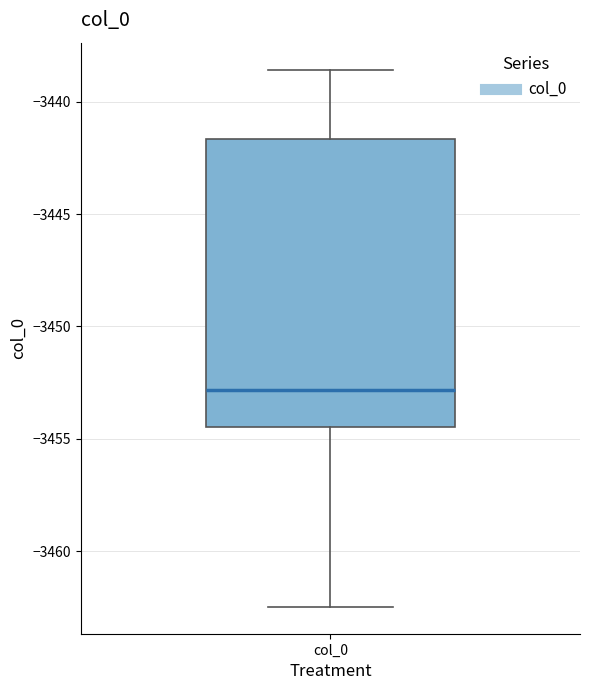

Transcribe this box plot: give where the median line is, the range the box spans, and where the two whiskers end, as read against the y-axis. The values are not printed on the chart, so give them approximately, as read against the axis.

median -3453.0, box -3454.5 to -3441.5, whiskers -3462.5 to -3438.5